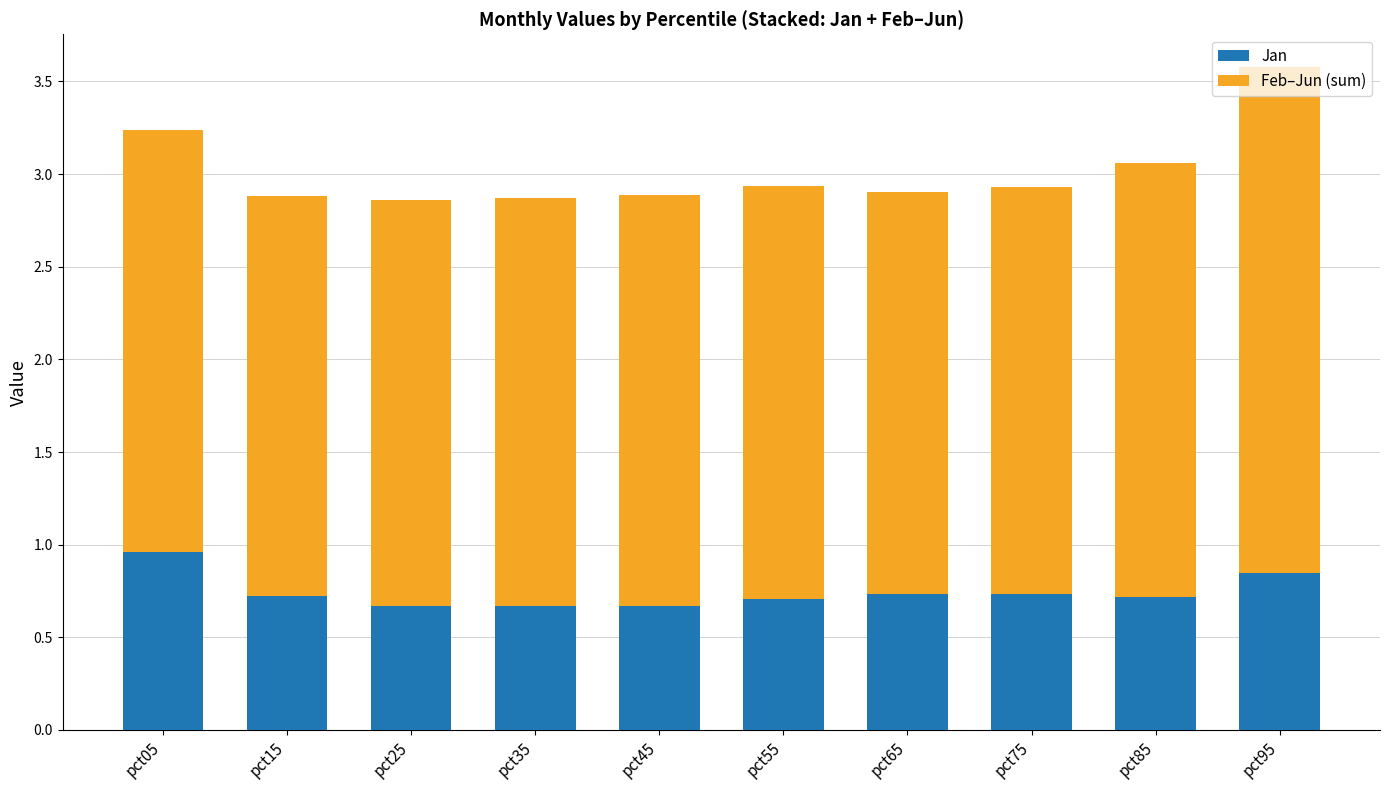

What are all the series names shown in the legend?

Jan, Feb–Jun (sum)